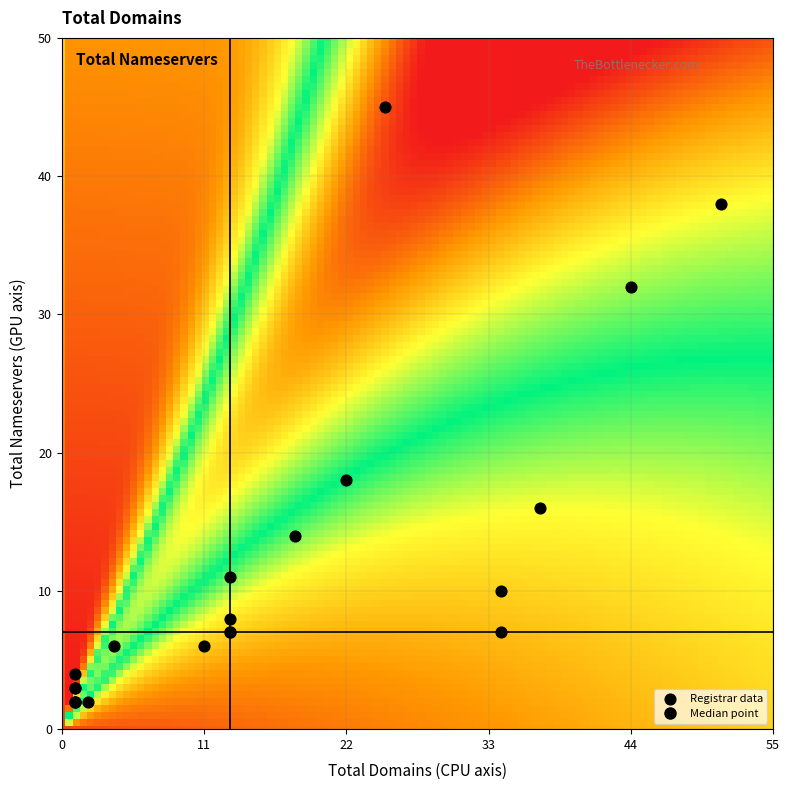

What Y value in the scatter plot is closest to 23?

18